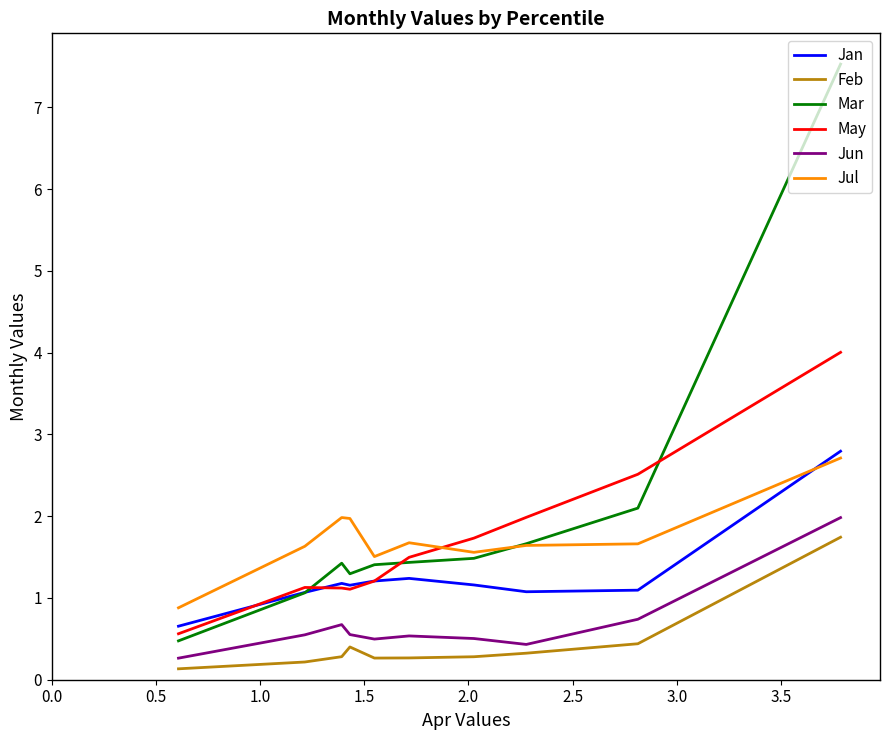

True or false: Jun and Mar intersect in this chart.

False